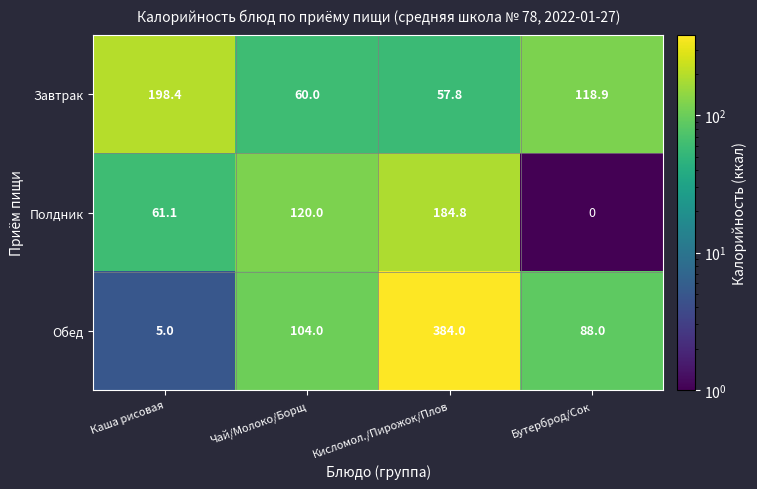

Which series changed the most between Чай/Молоко/Борщ and Кисломол./Пирожок/Плов?

Обед